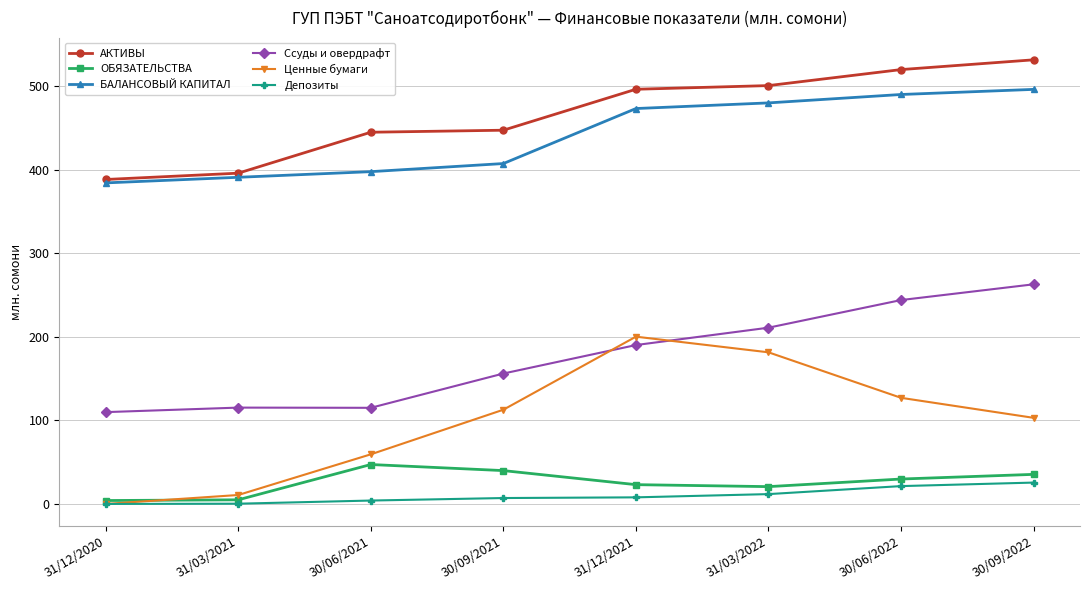

Where does the Депозиты series first go above 7?

30/09/2021